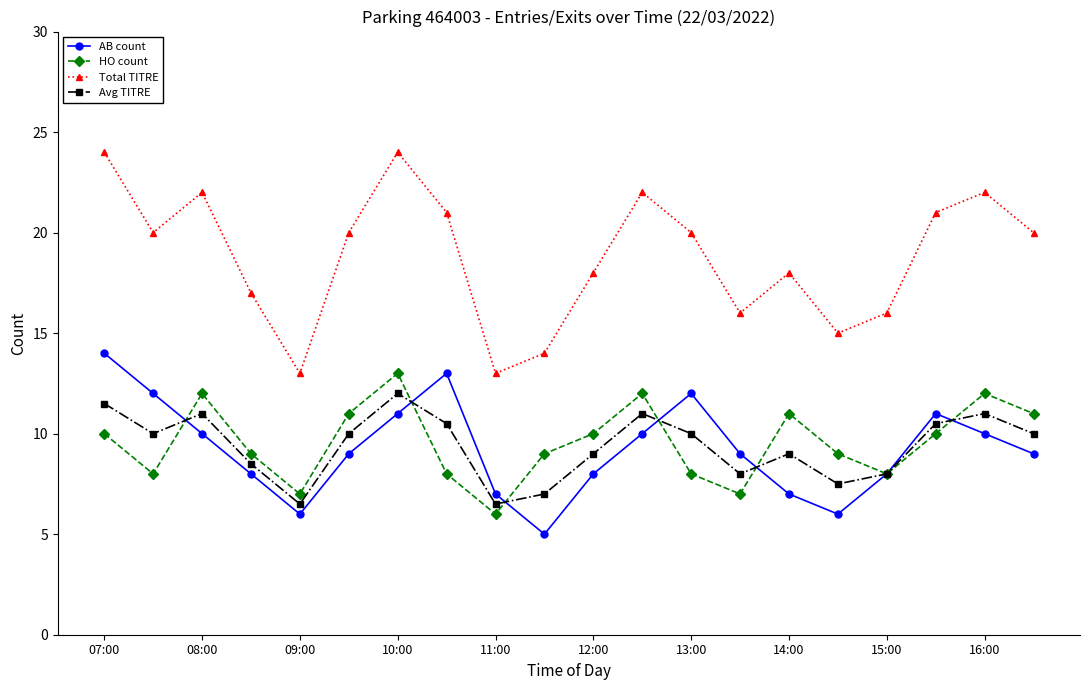

What is the maximum value shown in the chart?

24.0